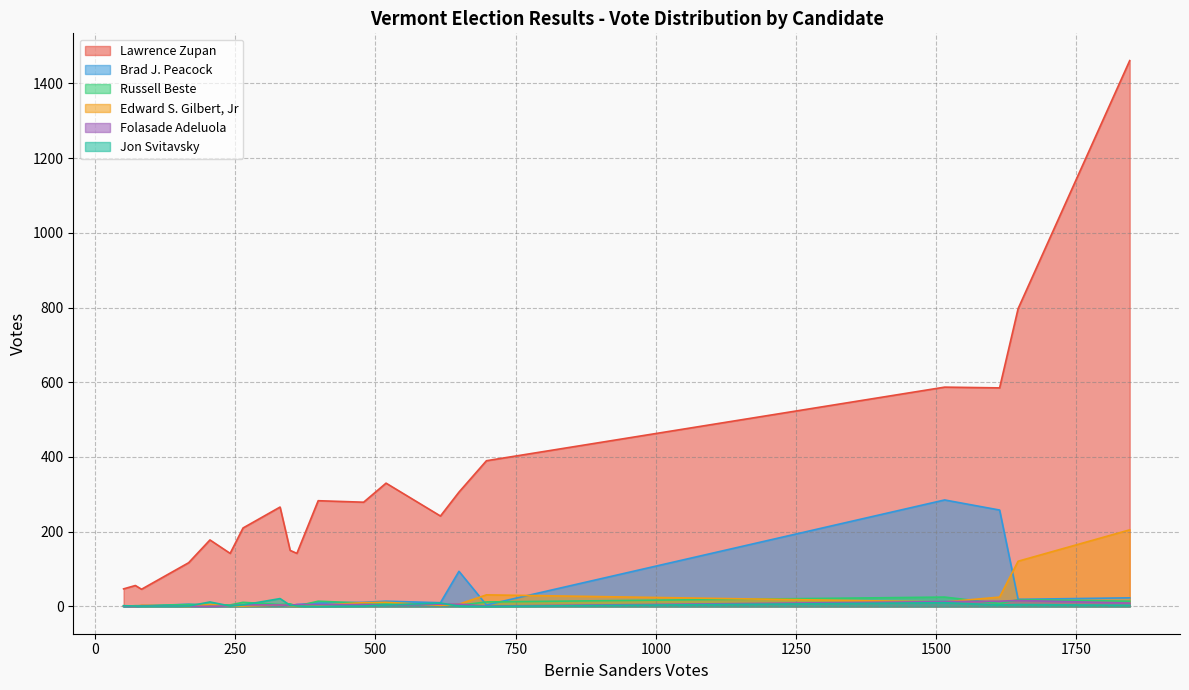

List the labels in order of Edward S. Gilbert, Jr value, largest first.

Barre Town, Barre City, Berlin, Bennington 2-1, Bennington 2-2, Barton, Barnet, Arlington, Benson, Addison, Alburgh, Athens, Bethel, Bakersfield, Albany, Baltimore, Berkshire, Andover, Barnard, Belvidere